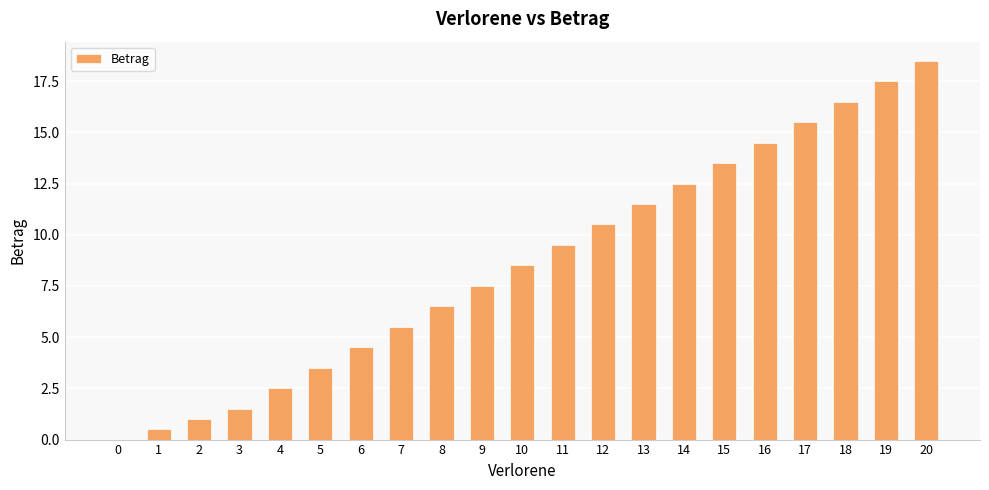

The chart shows a value of 3.5 at 5. True or false?

True